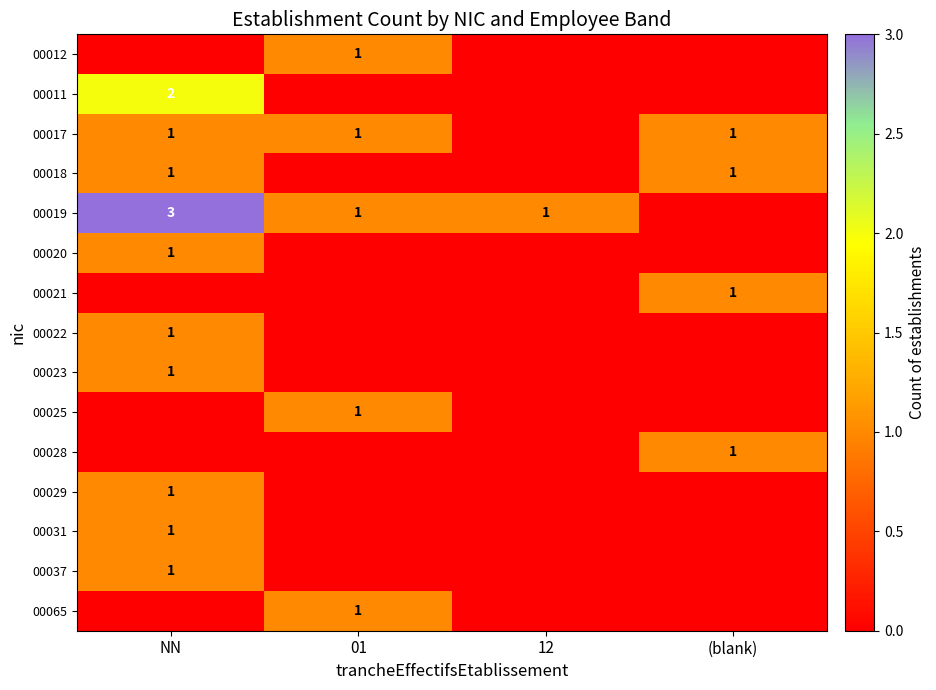

True or false: 00019 has a value of 0 at 12.

False